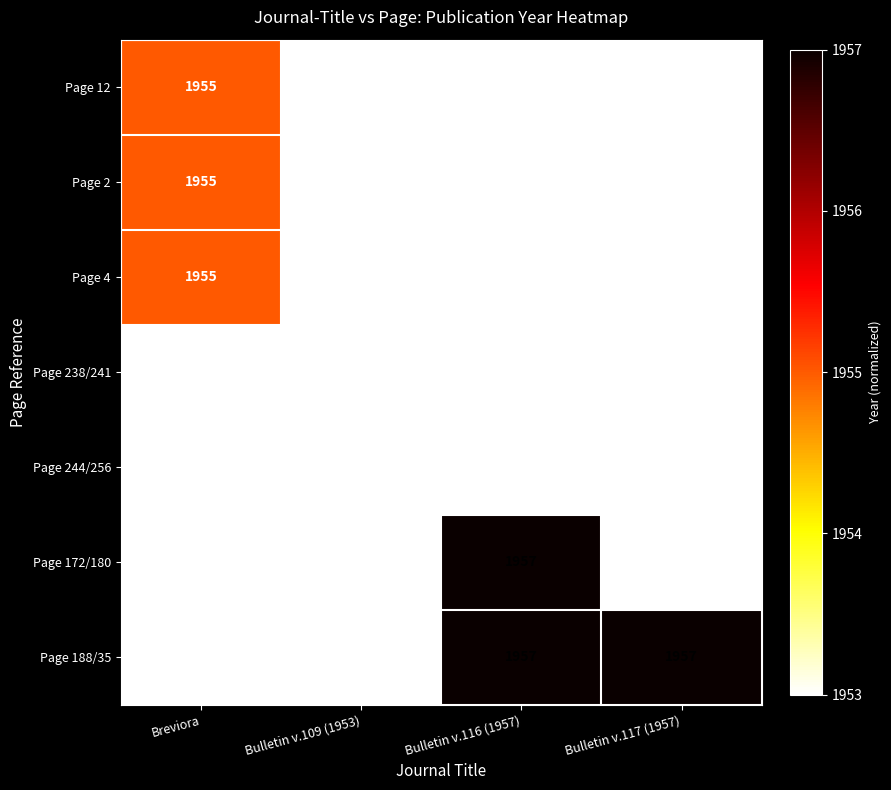

Is it true that Page 12 equals 3136 at Breviora?

False